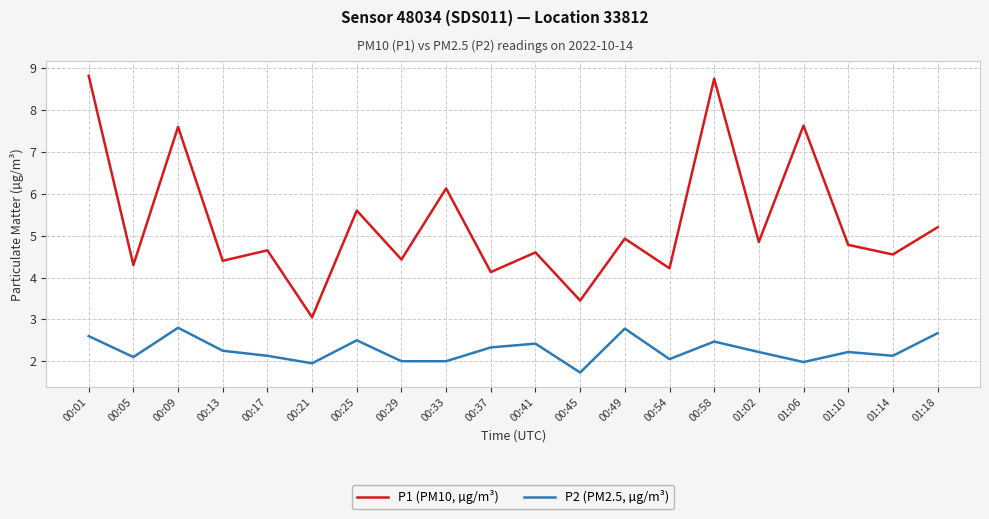

True or false: P1 (PM10, µg/m³) and P2 (PM2.5, µg/m³) cross at least once.

False